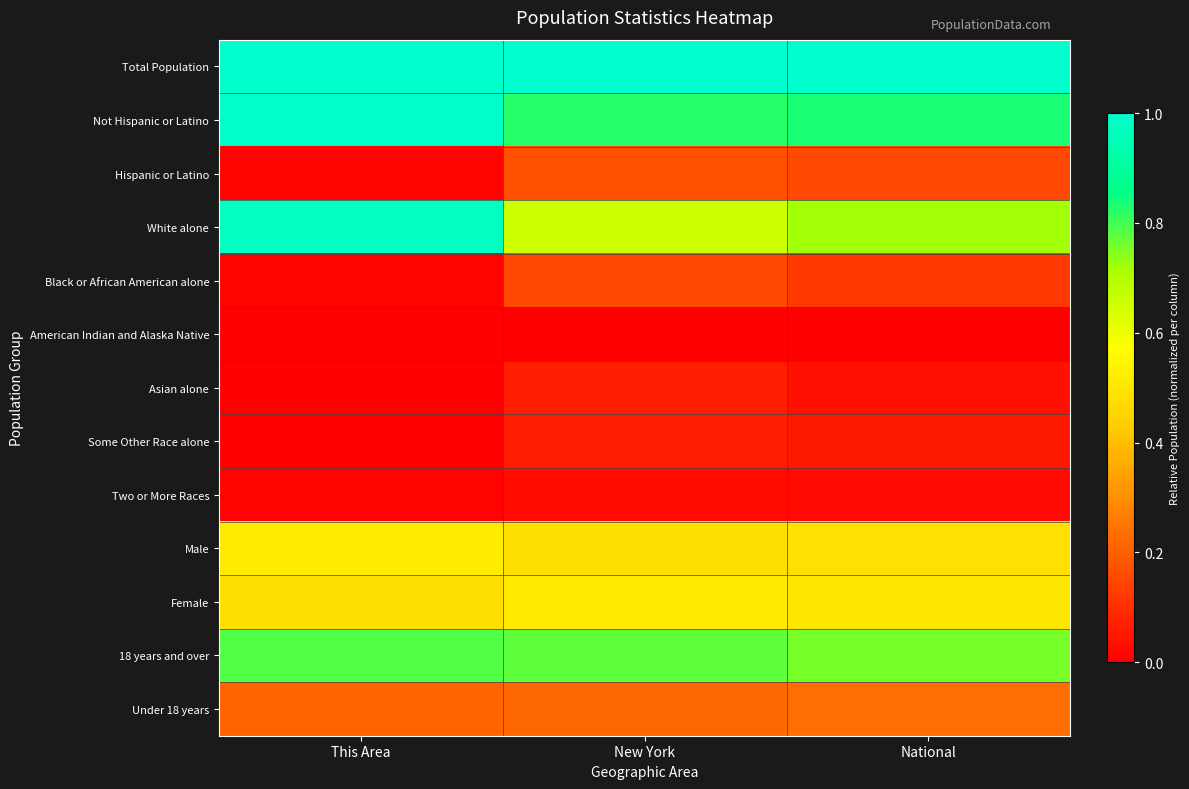

Reading left to right, extract all data points from this chart.

Total Population: This Area=1.0	New York=1.0	National=1.0
Not Hispanic or Latino: This Area=1.0	New York=0.8	National=0.8
Hispanic or Latino: This Area=0.0	New York=0.2	National=0.2
White alone: This Area=1.0	New York=0.7	National=0.7
Black or African American alone: This Area=0.0	New York=0.2	National=0.1
American Indian and Alaska Native: This Area=0.0	New York=0.0	National=0.0
Asian alone: This Area=0.0	New York=0.1	National=0.0
Some Other Race alone: This Area=0.0	New York=0.1	National=0.1
Two or More Races: This Area=0.0	New York=0.0	National=0.0
Male: This Area=0.5	New York=0.5	National=0.5
Female: This Area=0.5	New York=0.5	National=0.5
18 years and over: This Area=0.8	New York=0.8	National=0.8
Under 18 years: This Area=0.2	New York=0.2	National=0.2